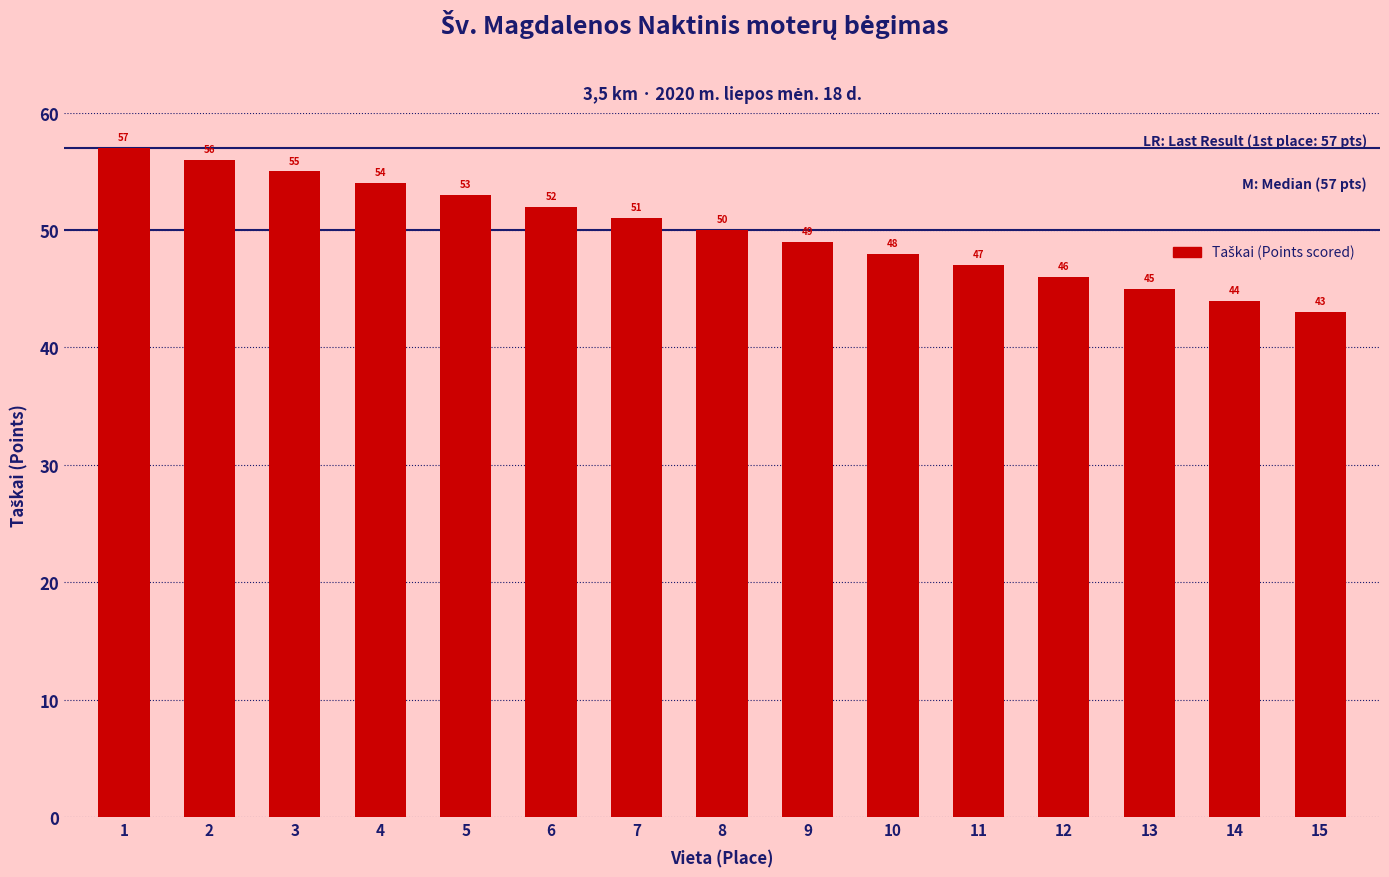

Are the bars grouped side by side (vs. stacked)?

No